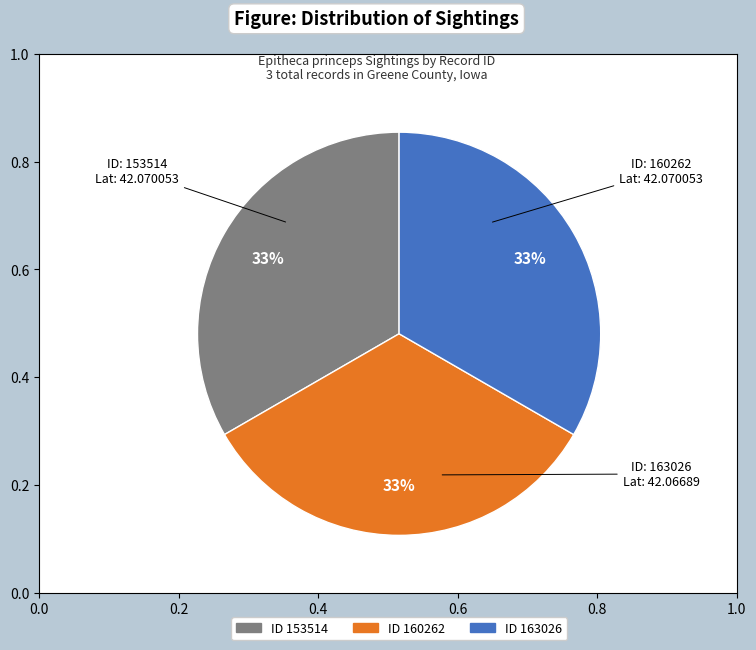

To the nearest percent, what is the average slice percentage?

33%